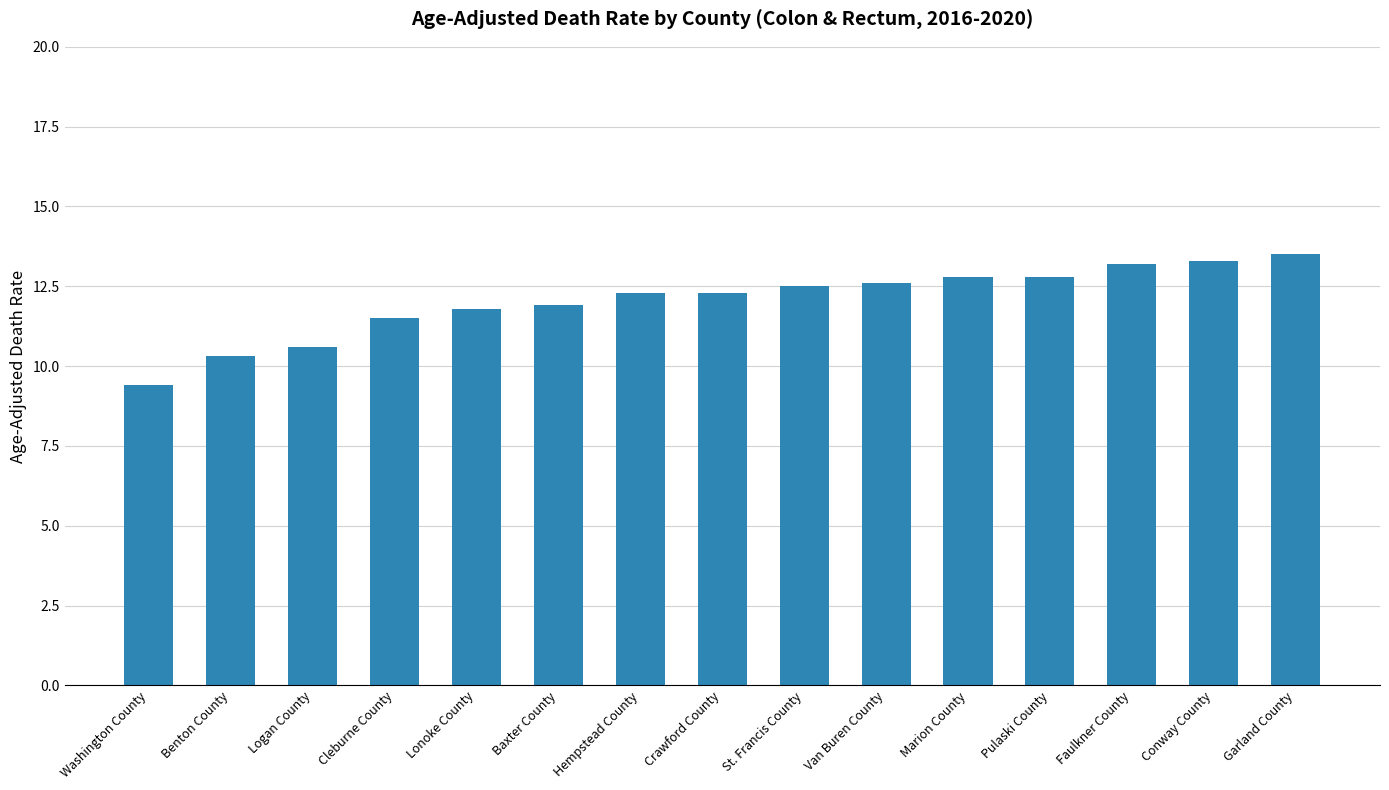

Which category has the highest value across all series?

Garland County